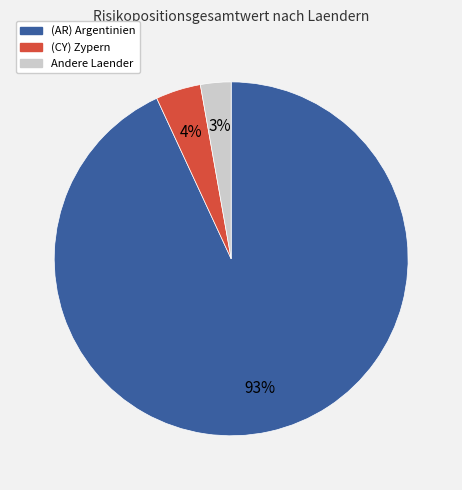

How many segments does this pie chart have?

3